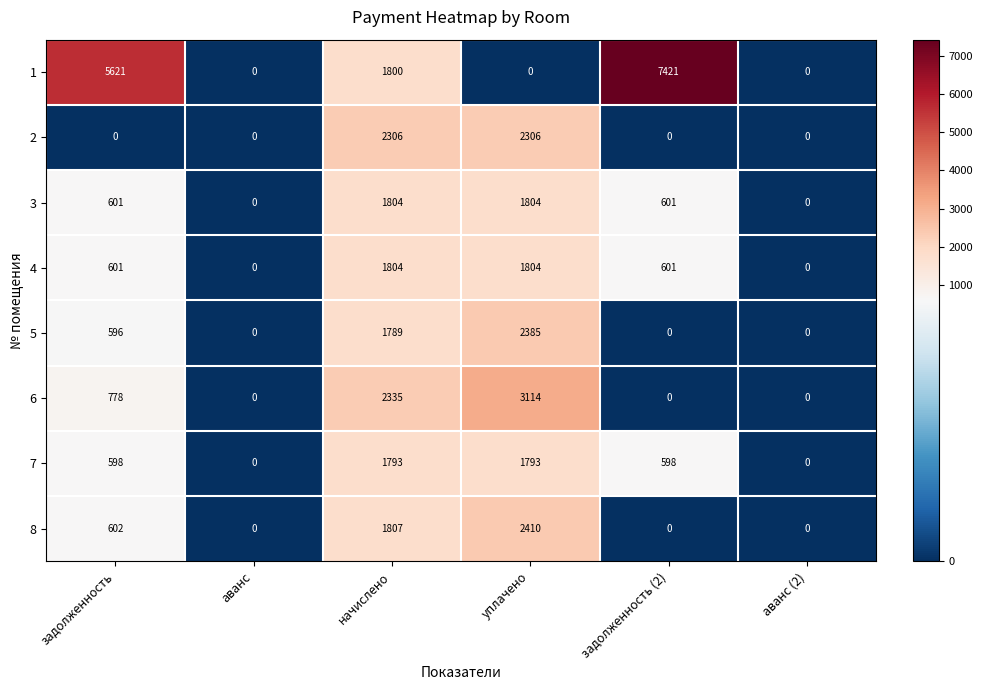

What is the difference between the maximum and minimum values in the 4 series?

1804